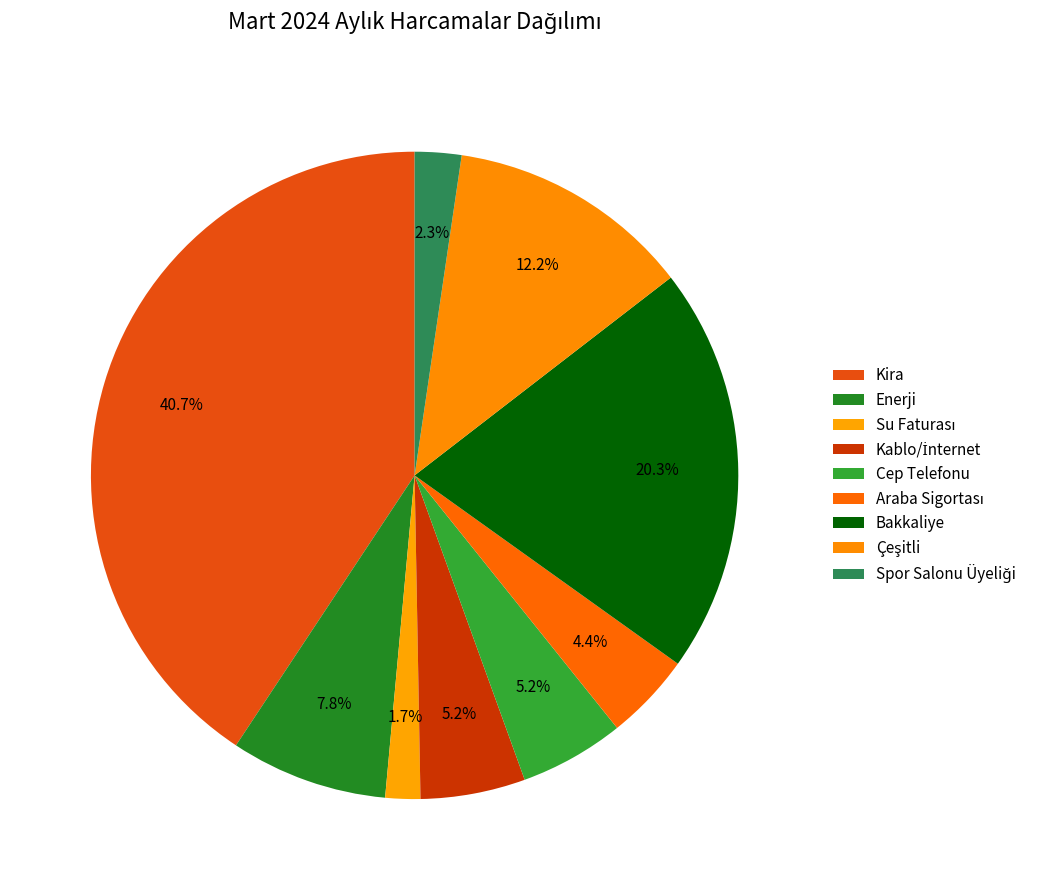

To the nearest percent, what is the average slice percentage?

11%